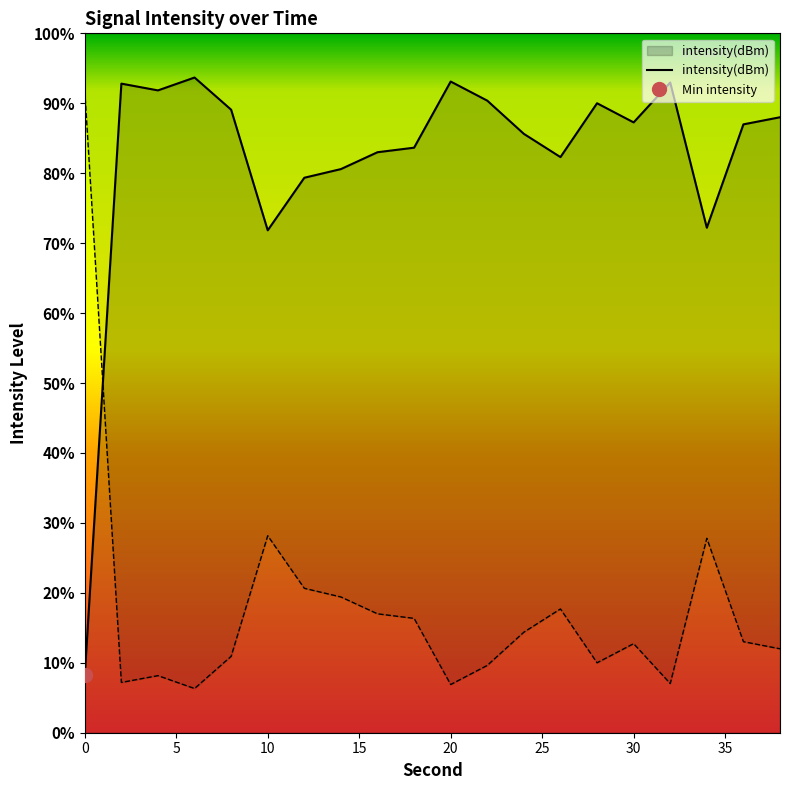

What is the change in value from 16 to 24?

+2.9